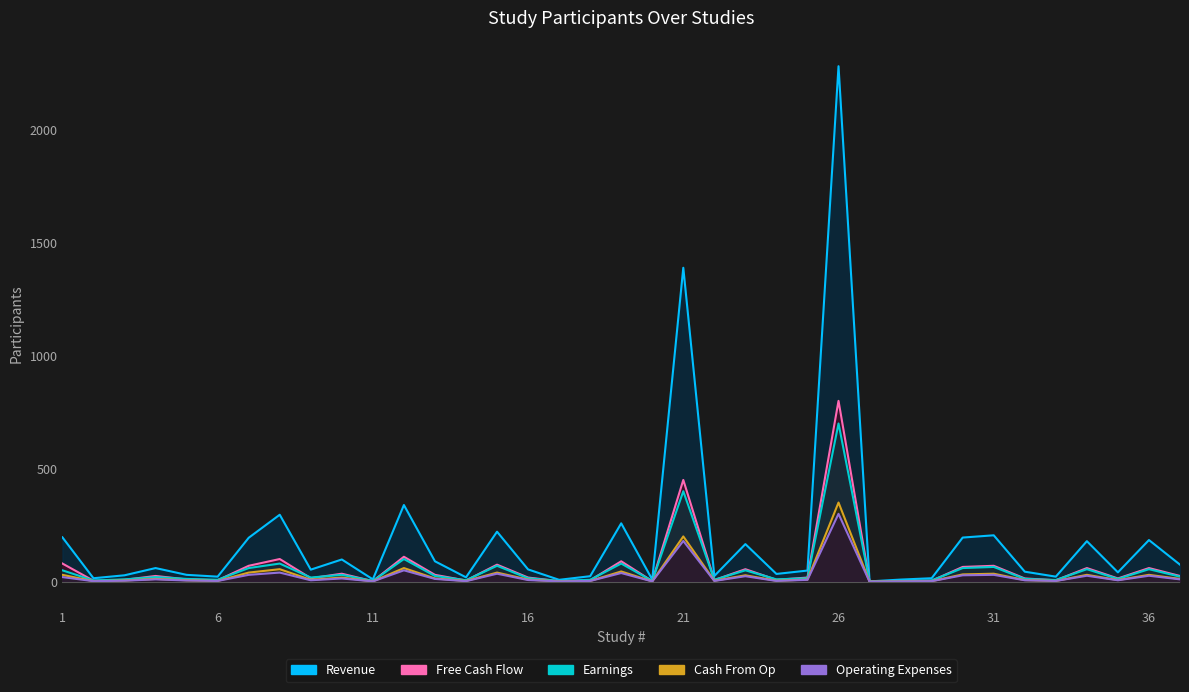

Which series changed the most between 15 and 29?

Revenue